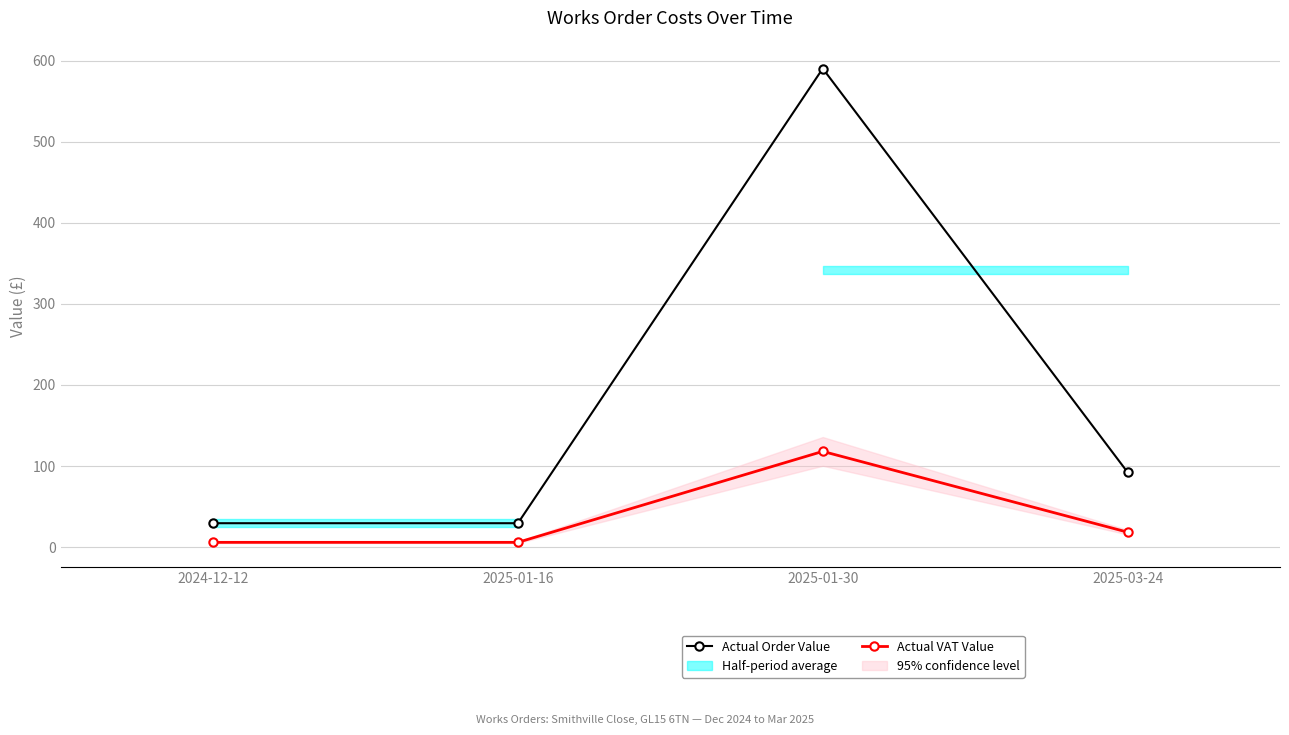

What value does the Actual VAT Value series have at 2024-12-12?

5.9